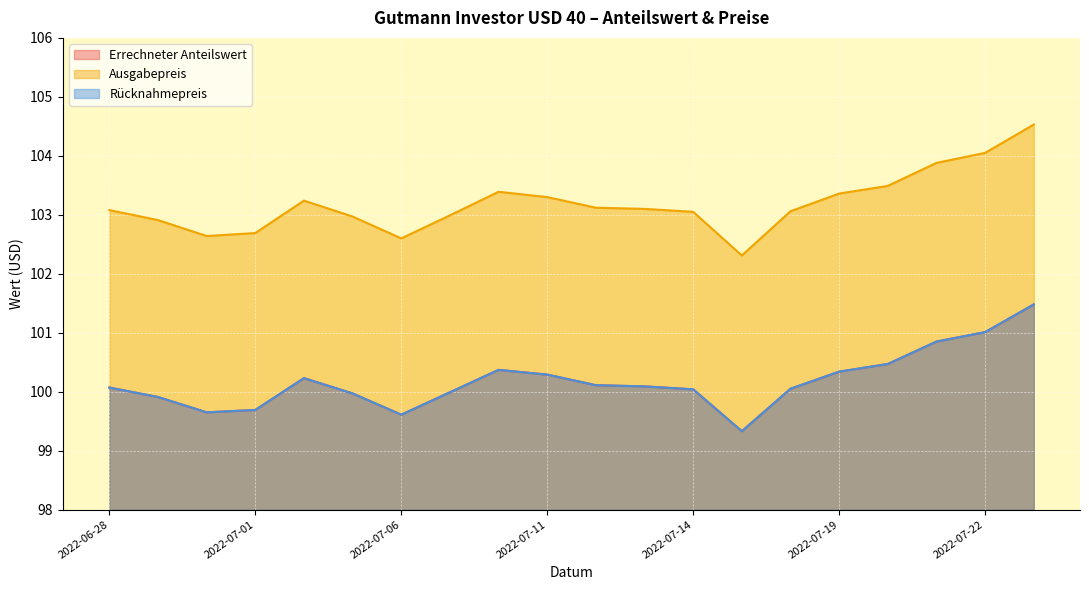

Between 2022-07-14 and 2022-07-12, which is larger?

2022-07-12